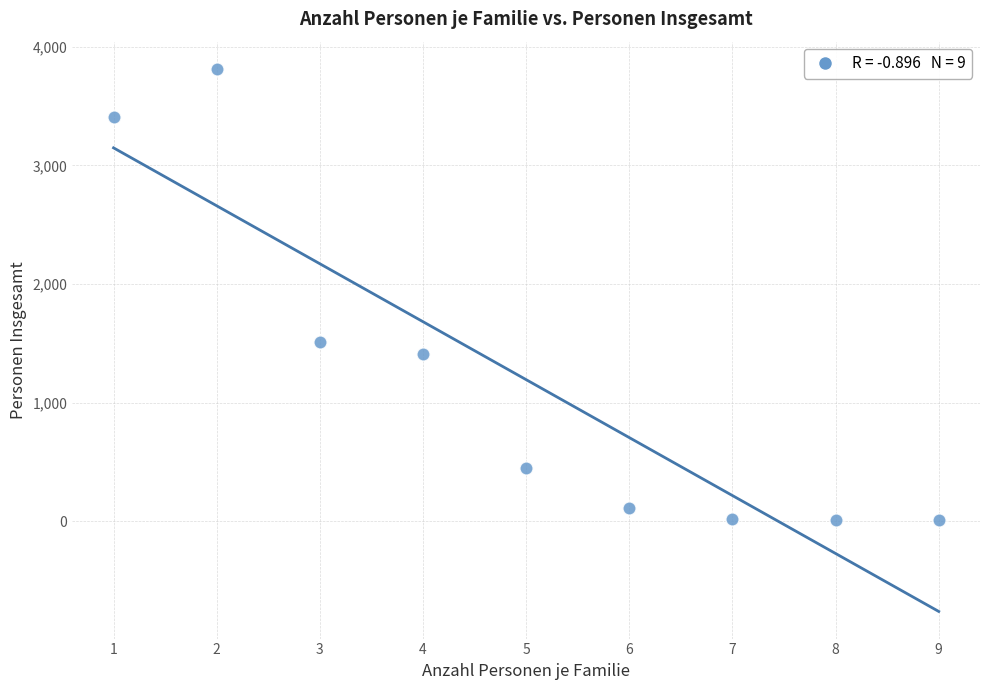

What Y value in the scatter plot is closest to 1911?

1512